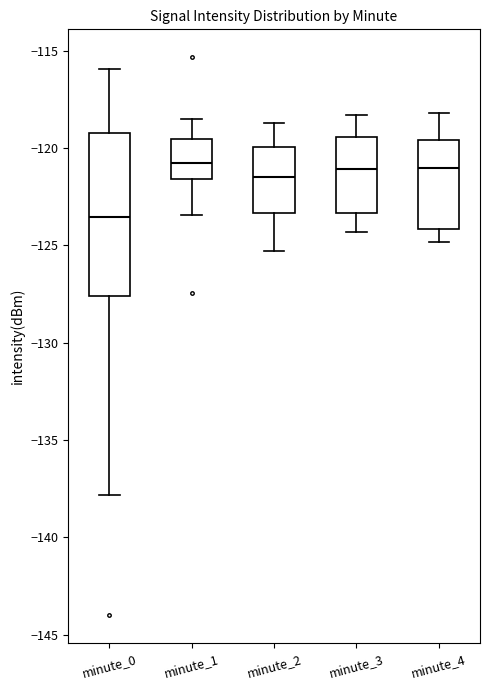

Where is the upper edge of the box for minute_0 on the y-axis? The values are not printed on the chart, so give them approximately, as read against the axis.

-119.0